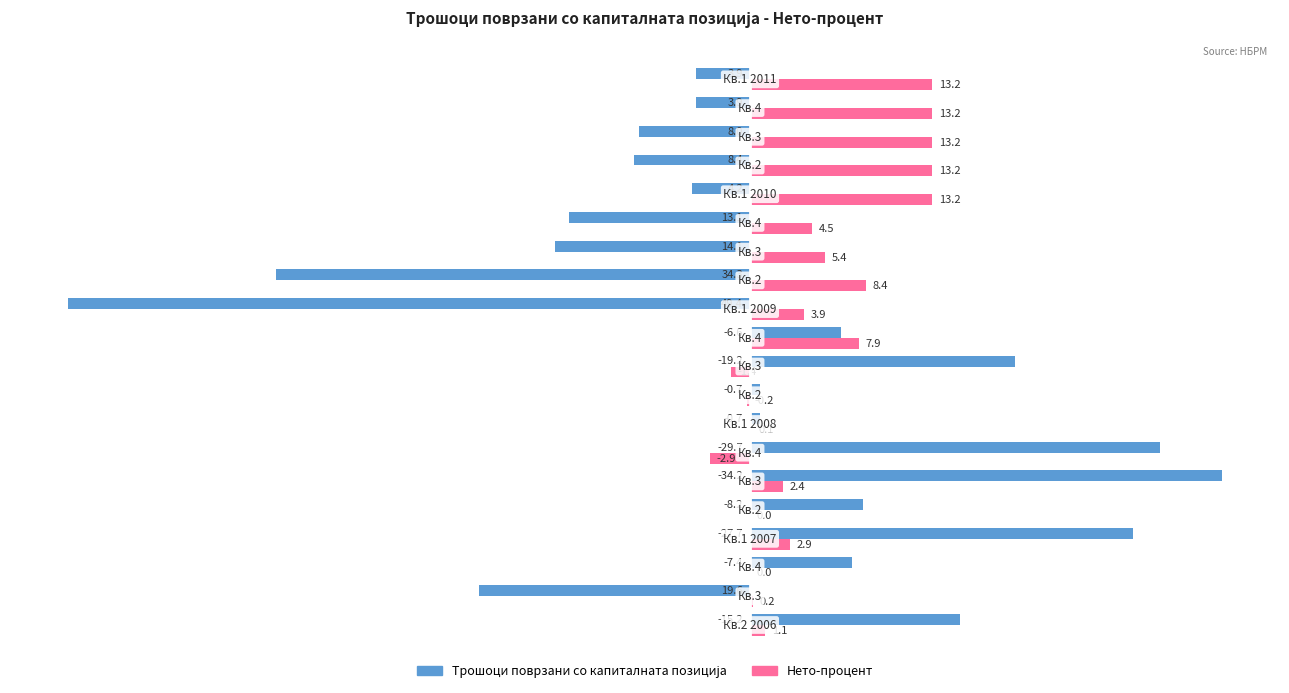

Which series has the largest total across all categories?

Нето-процент